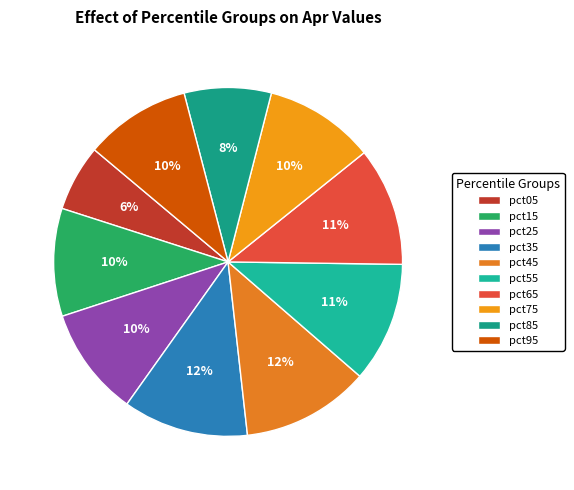

Which slice is the smallest?

pct05